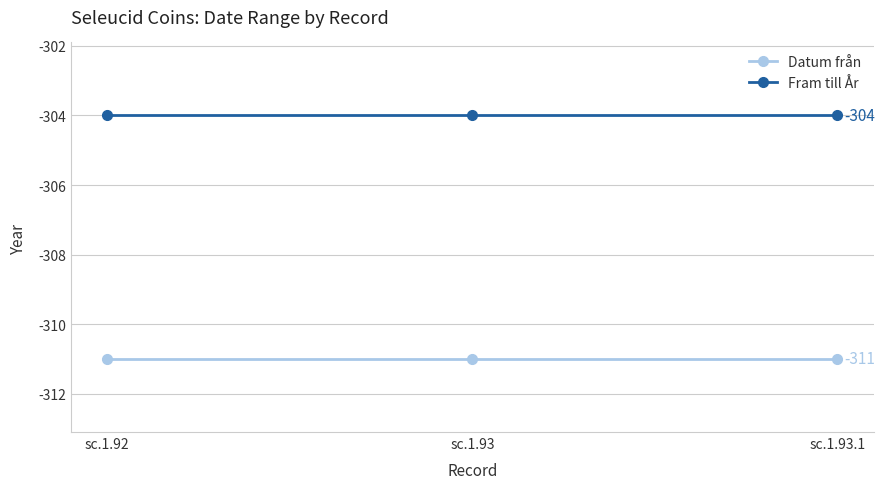

List the series in order of their overall mean, lowest first.

Datum från, Fram till År